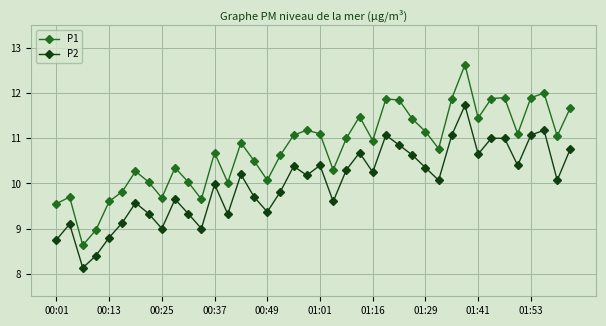

How many series are shown in this chart?

2